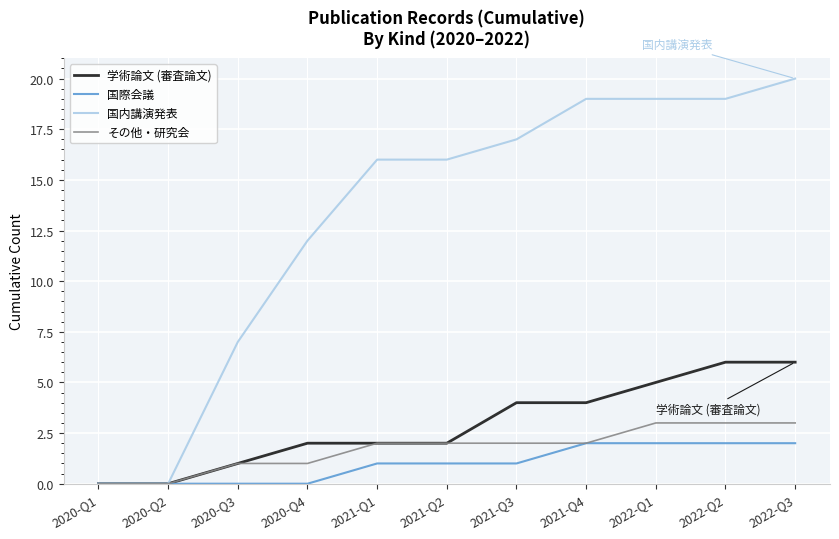

Where is 国内講演発表 nearest to the value 10?

2020-Q4